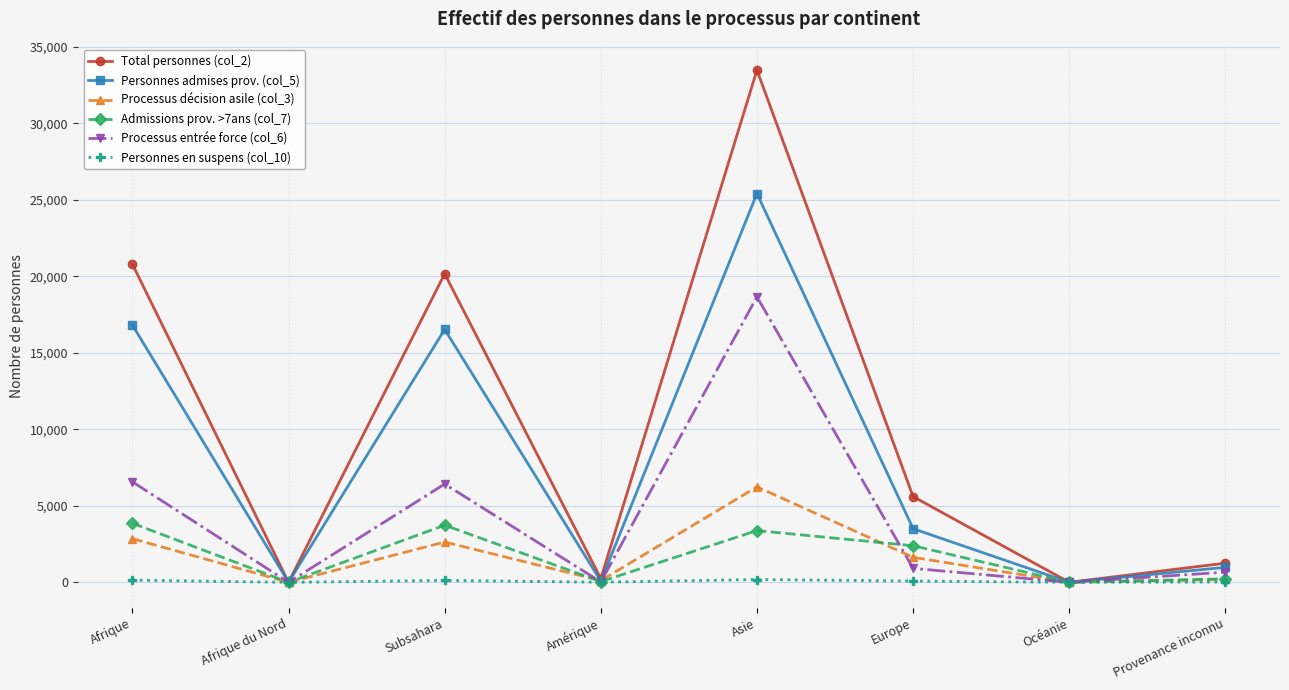

True or false: Total personnes (col_2) has more than 0 points higher than both neighbors.

True